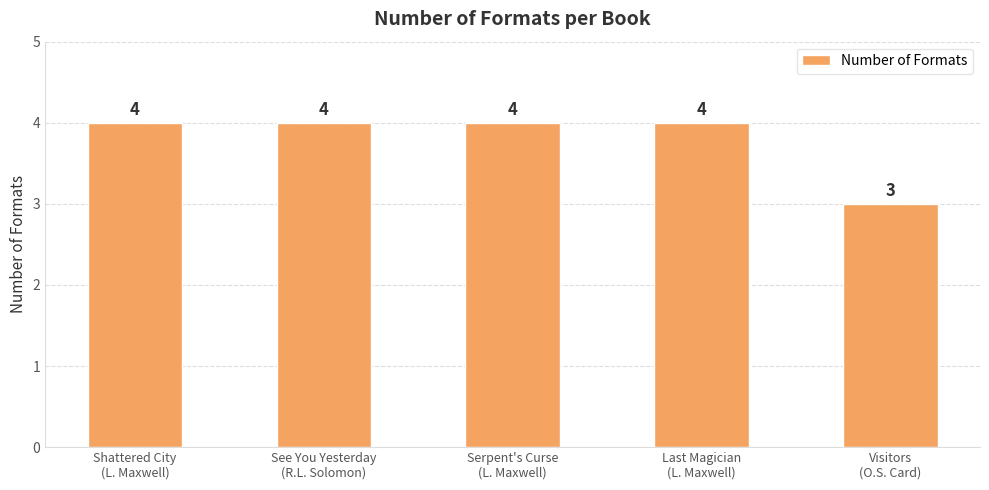

What is the greatest value displayed?

4